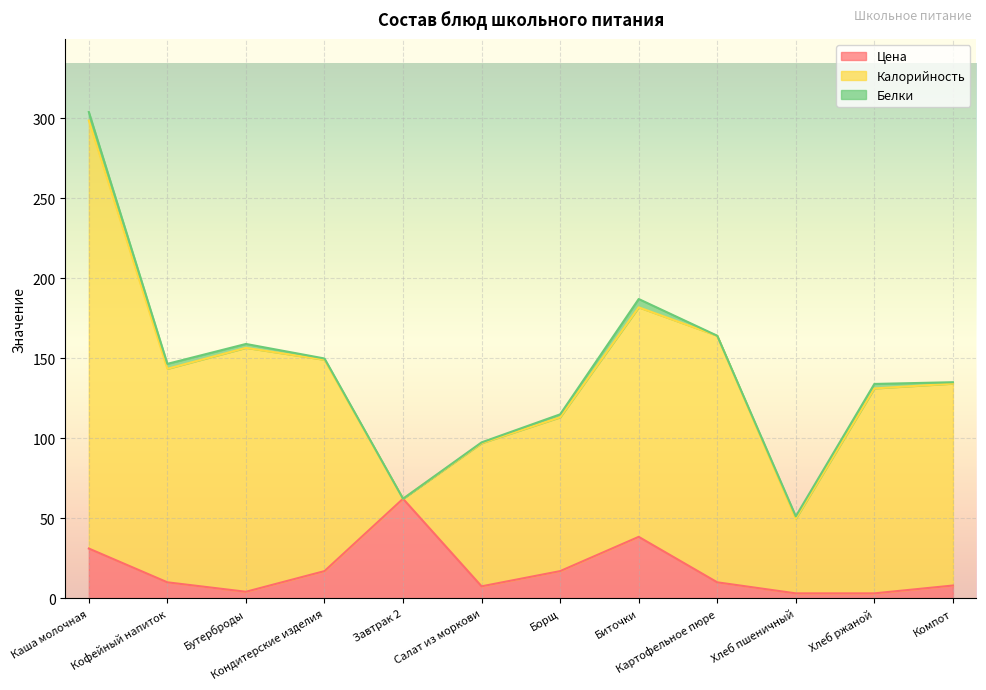

Which series has the largest range (max minus min)?

Калорийность